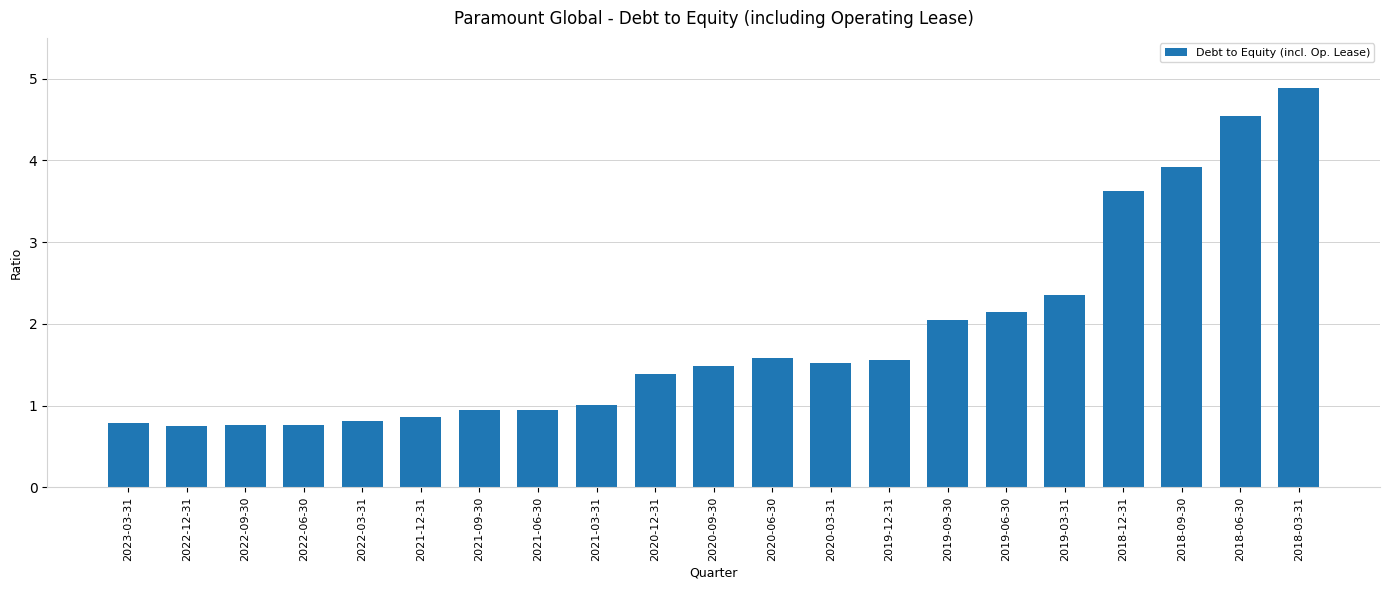

What is the average value?

1.8